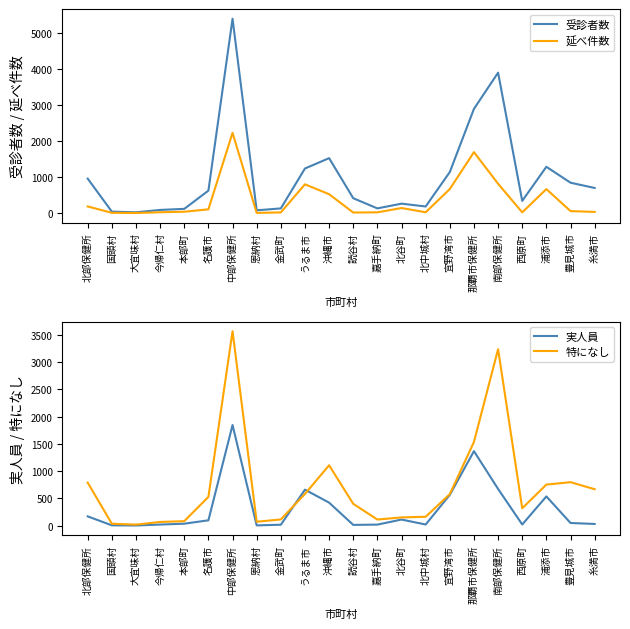

What is the label of the 17th point from the right?

名護市